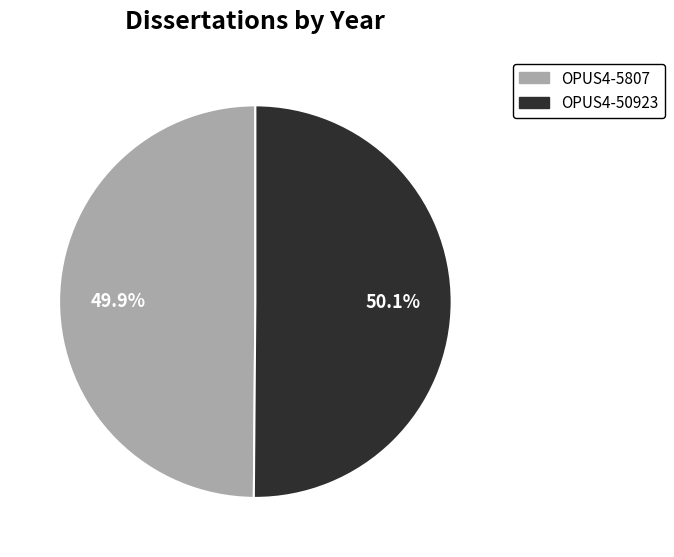

Is the sum of OPUS4-5807 and OPUS4-50923 greater than half?

Yes